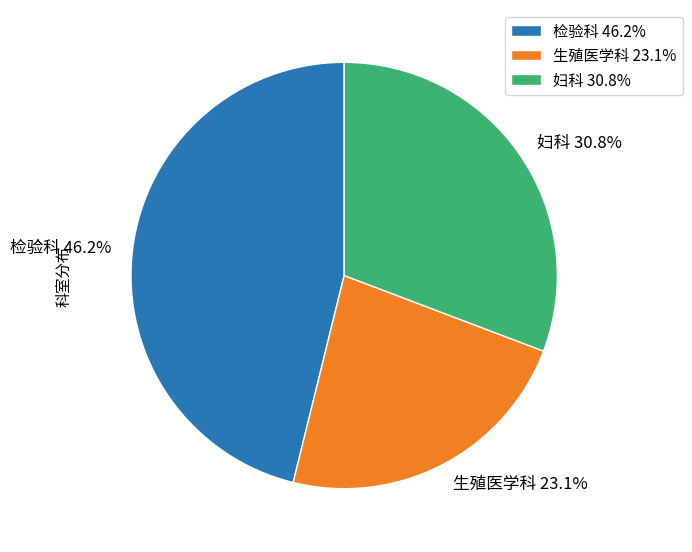

How much of the chart is everything except 检验科?

53.8%